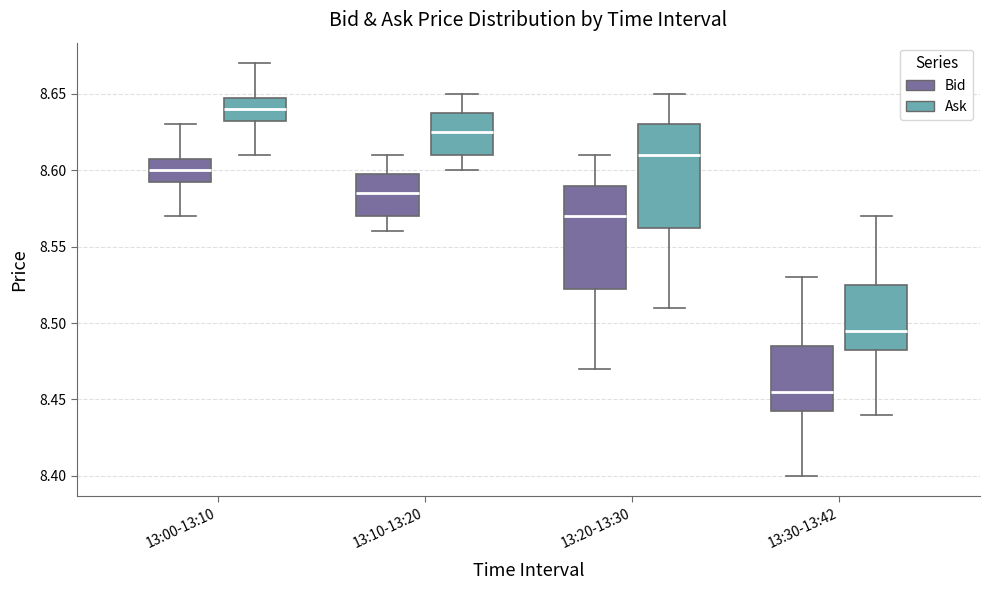

Reading left to right, transcribe this box plot: for each box, give where its median line is, the range the box spans, and where its two whiskers end, as read against the y-axis. The values are not printed on the chart, so give them approximately, as read against the axis.

13:00-13:10 (Bid): median 8.600, box 8.595 to 8.610, whiskers 8.570 to 8.630
13:00-13:10 (Ask): median 8.640, box 8.635 to 8.650, whiskers 8.610 to 8.670
13:10-13:20 (Bid): median 8.585, box 8.570 to 8.600, whiskers 8.560 to 8.610
13:10-13:20 (Ask): median 8.625, box 8.610 to 8.640, whiskers 8.600 to 8.650
13:20-13:30 (Bid): median 8.570, box 8.525 to 8.590, whiskers 8.470 to 8.610
13:20-13:30 (Ask): median 8.610, box 8.565 to 8.630, whiskers 8.510 to 8.650
13:30-13:42 (Bid): median 8.455, box 8.445 to 8.485, whiskers 8.400 to 8.530
13:30-13:42 (Ask): median 8.495, box 8.485 to 8.525, whiskers 8.440 to 8.570